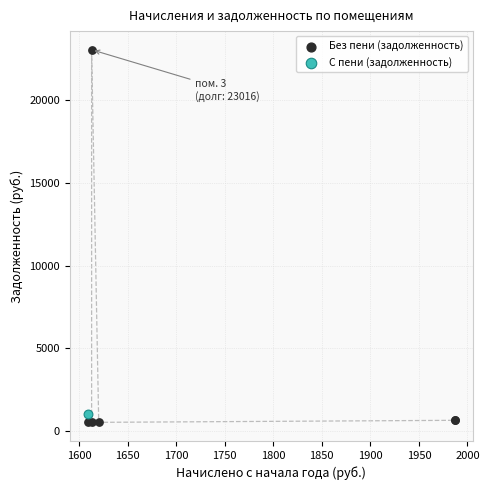

What are all the series names shown in the legend?

Без пени (задолженность), С пени (задолженность)